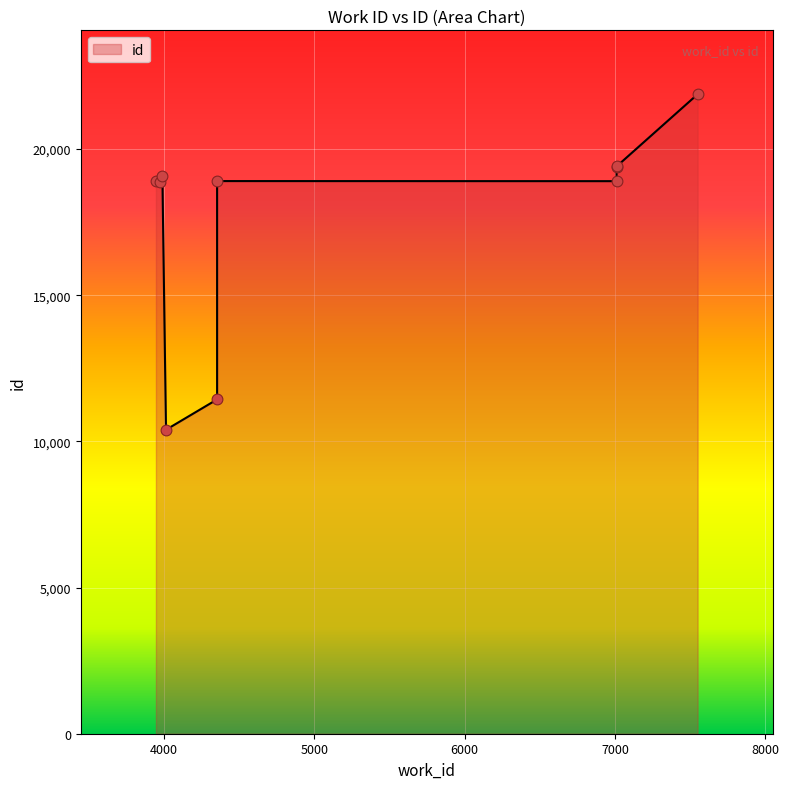

Between 7550 and 3946, which is larger?

7550